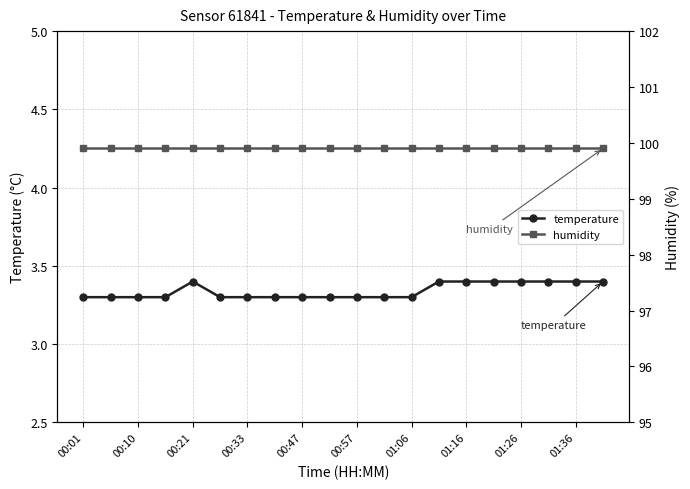

True or false: temperature and humidity intersect in this chart.

False